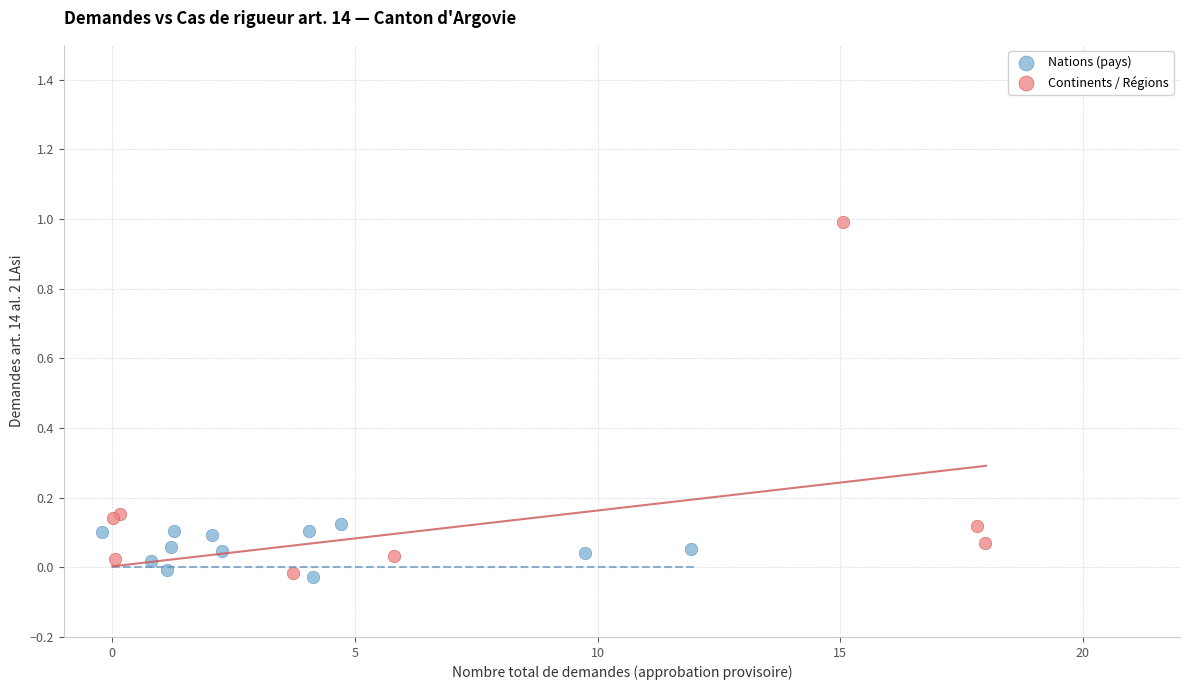

What are all the series names shown in the legend?

Nations (pays), Continents / Régions